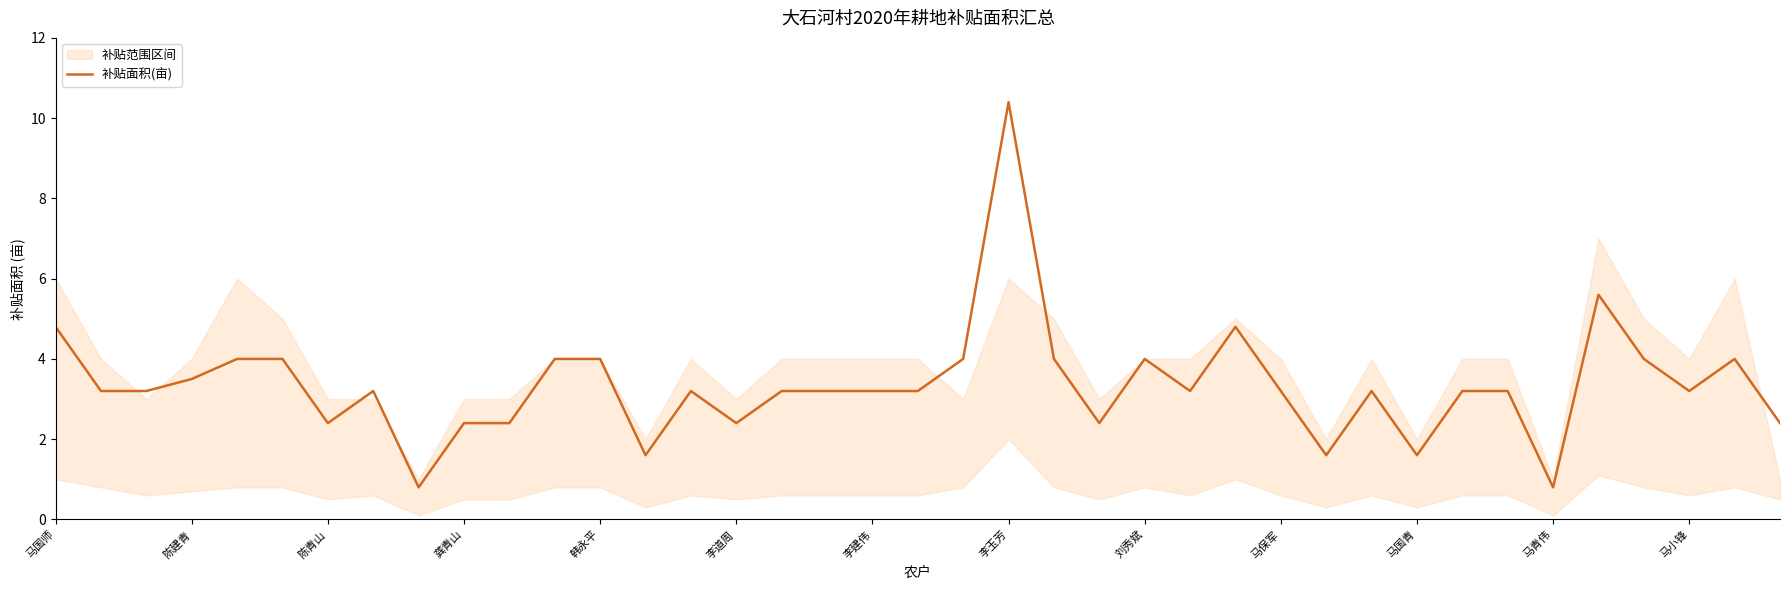

How many lines are shown in the chart?

1